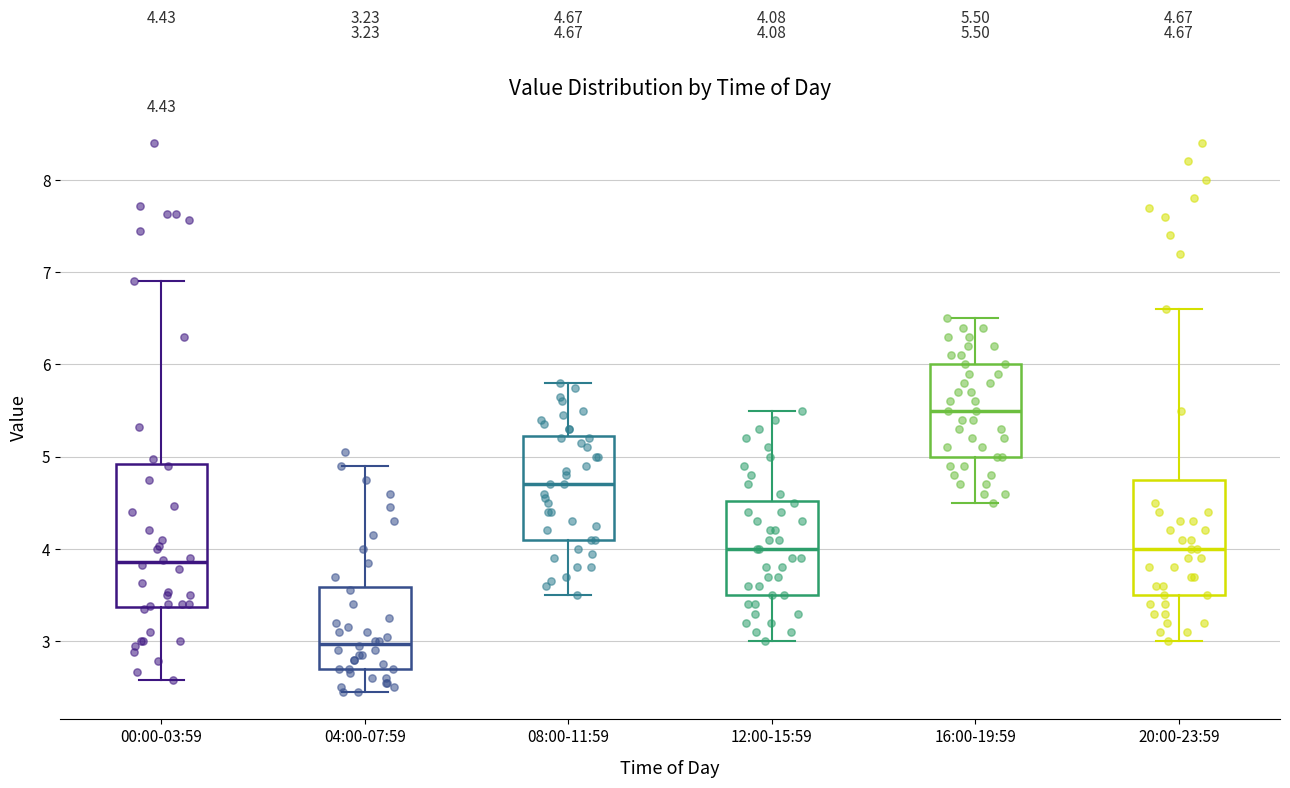

Comparing the boxes themselves (not the whiskers), which one is the tallest?

00:00-03:59